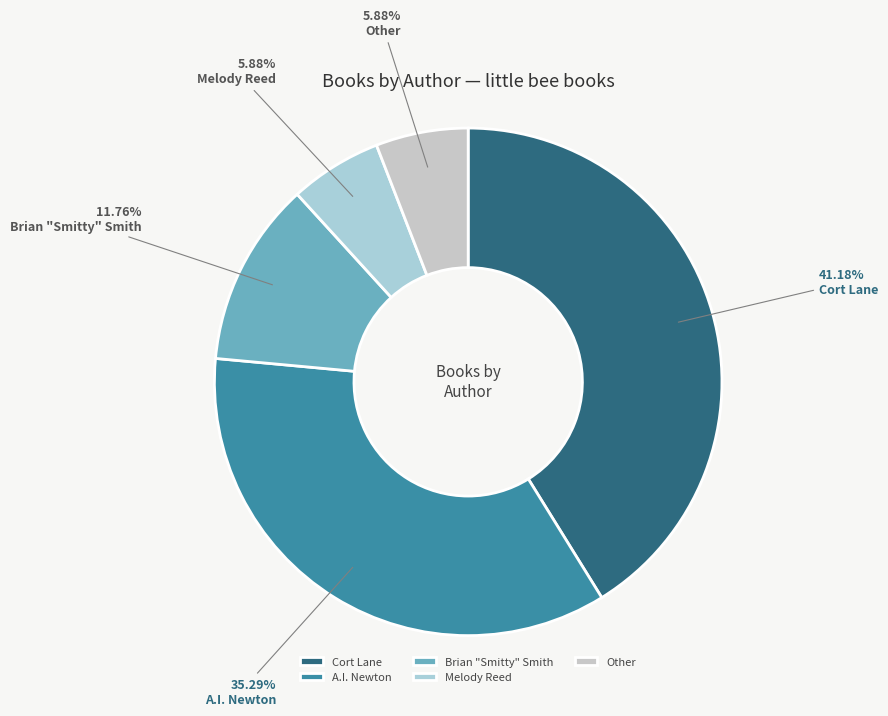

Does Melody Reed represent more than half of the total?

No